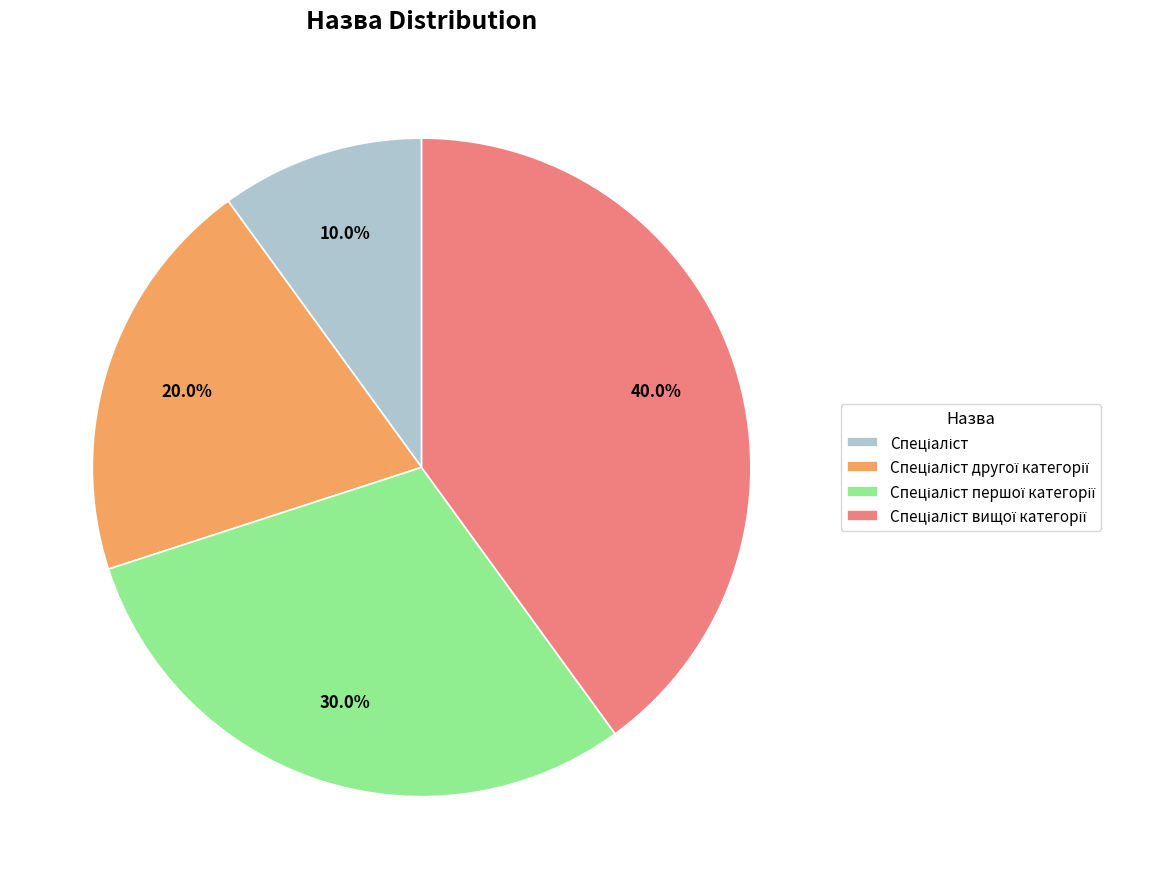

Does any single category account for the majority?

No